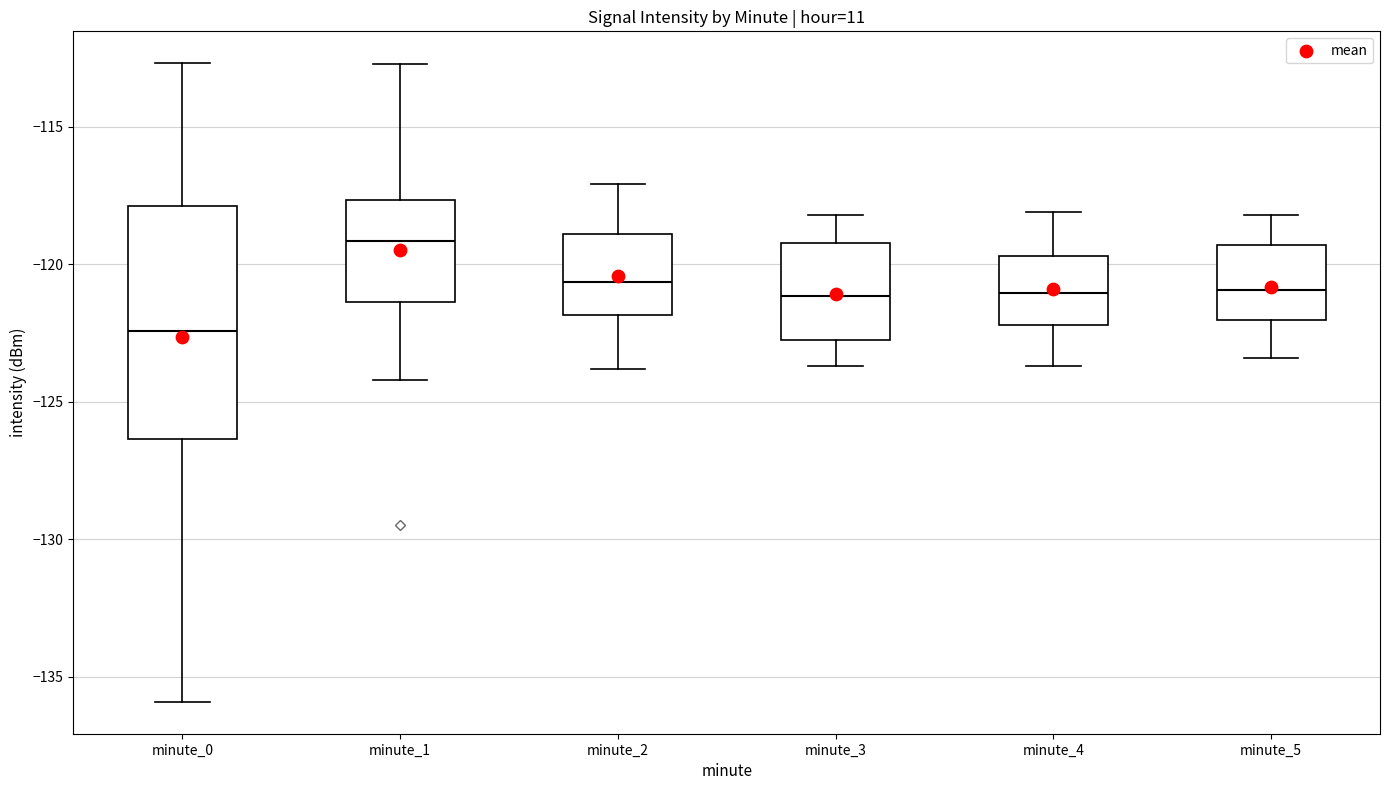

Which box is the tallest, from its lower edge to its upper edge?

minute_0